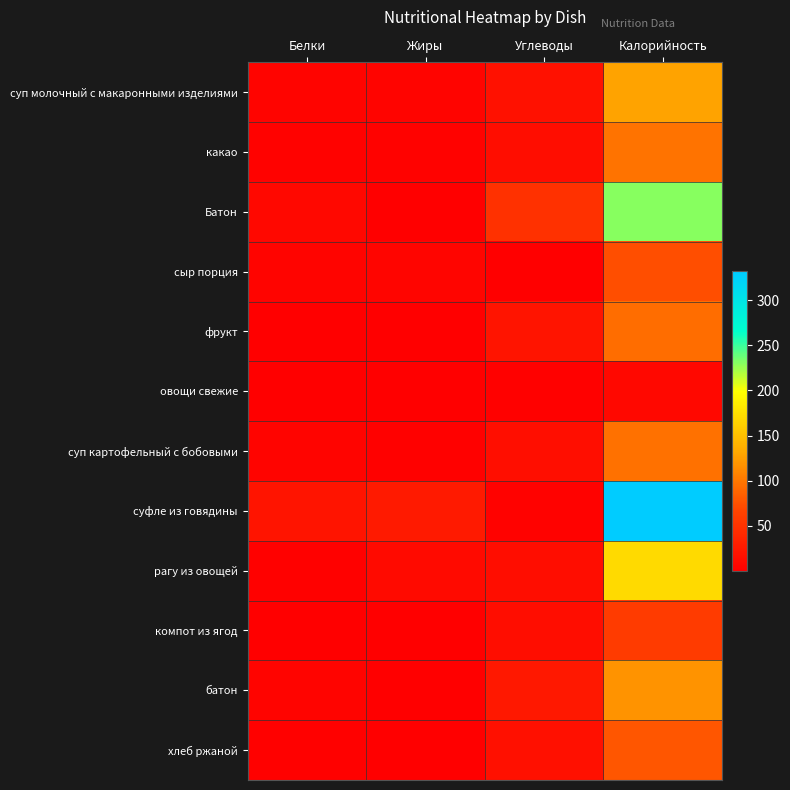

What is the difference between the highest and lowest values at Белки?

19.6